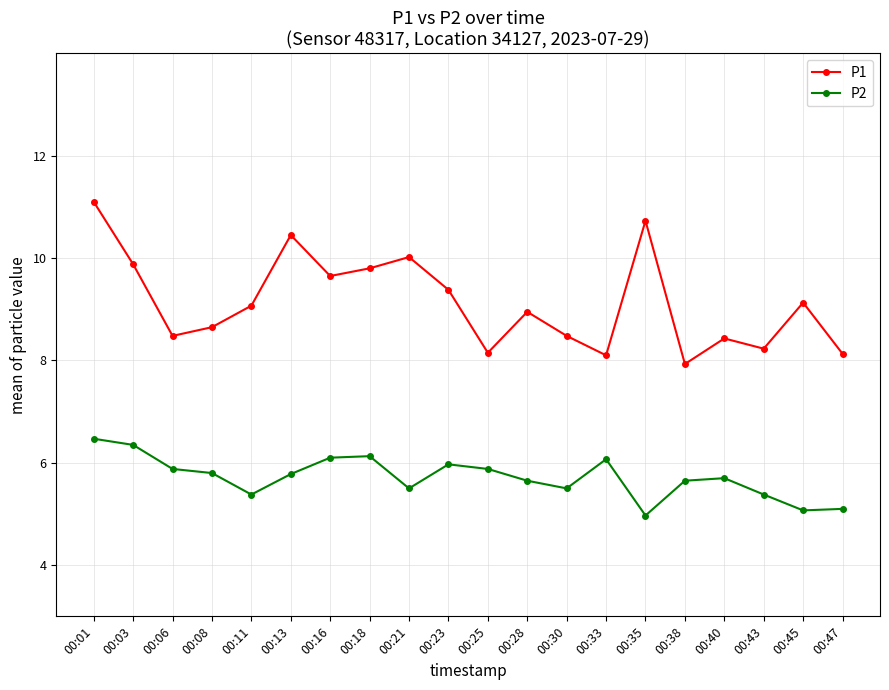

What is the total value across all series at 00:38?

13.6